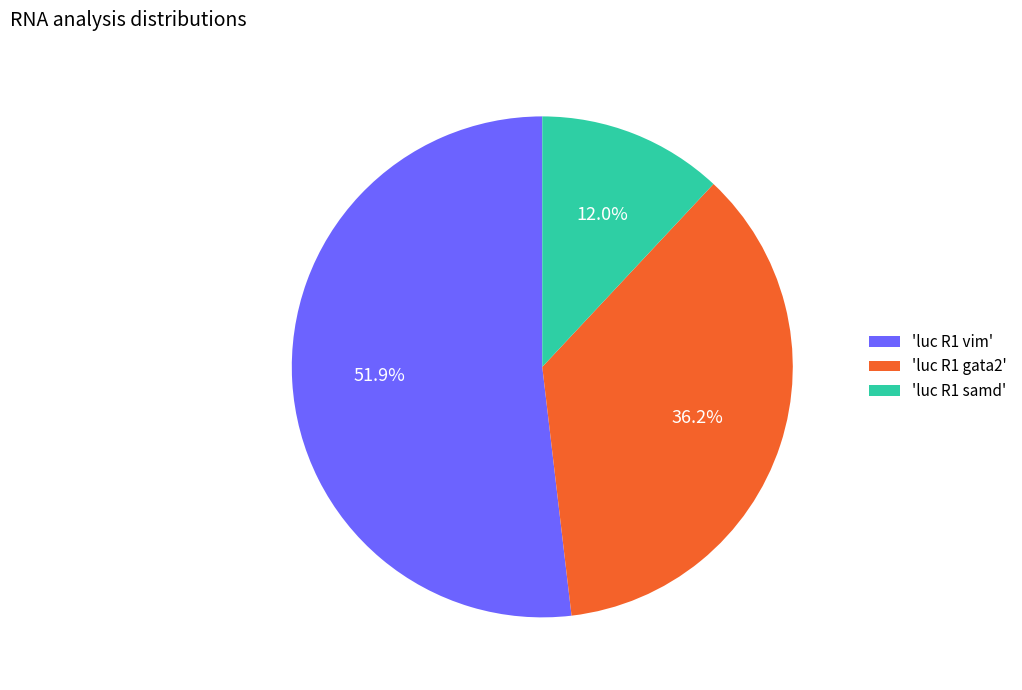

Which category accounts for the majority?

'luc R1 vim'